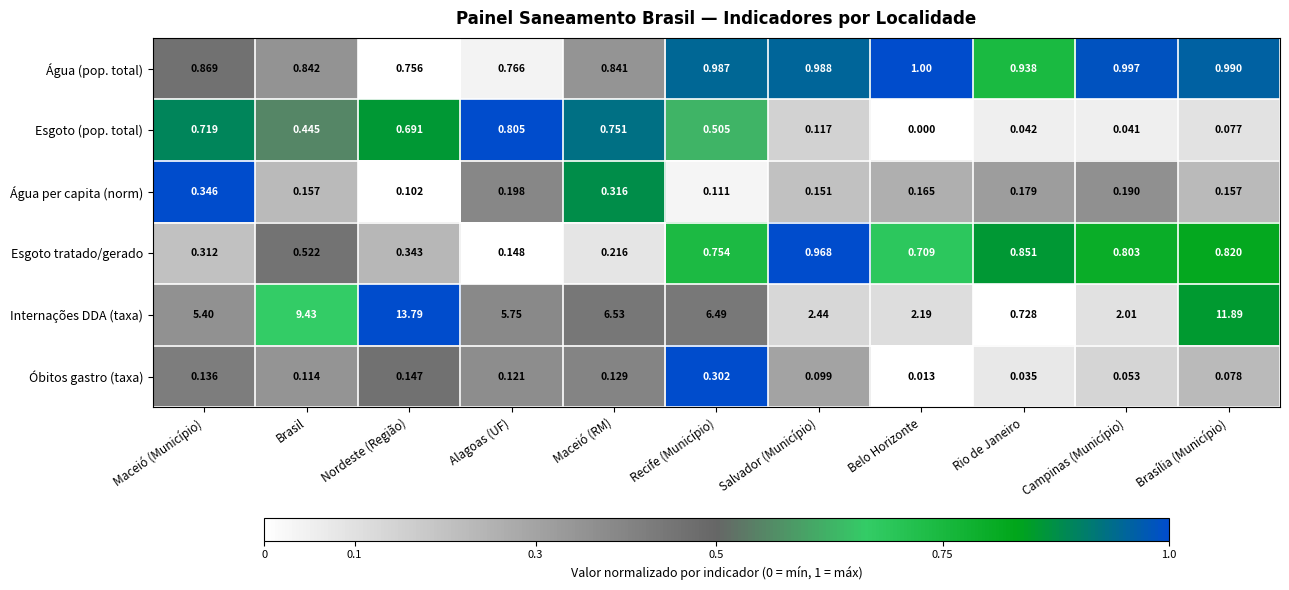

Which series changed the most between Brasil and Alagoas (UF)?

Internações DDA (taxa)